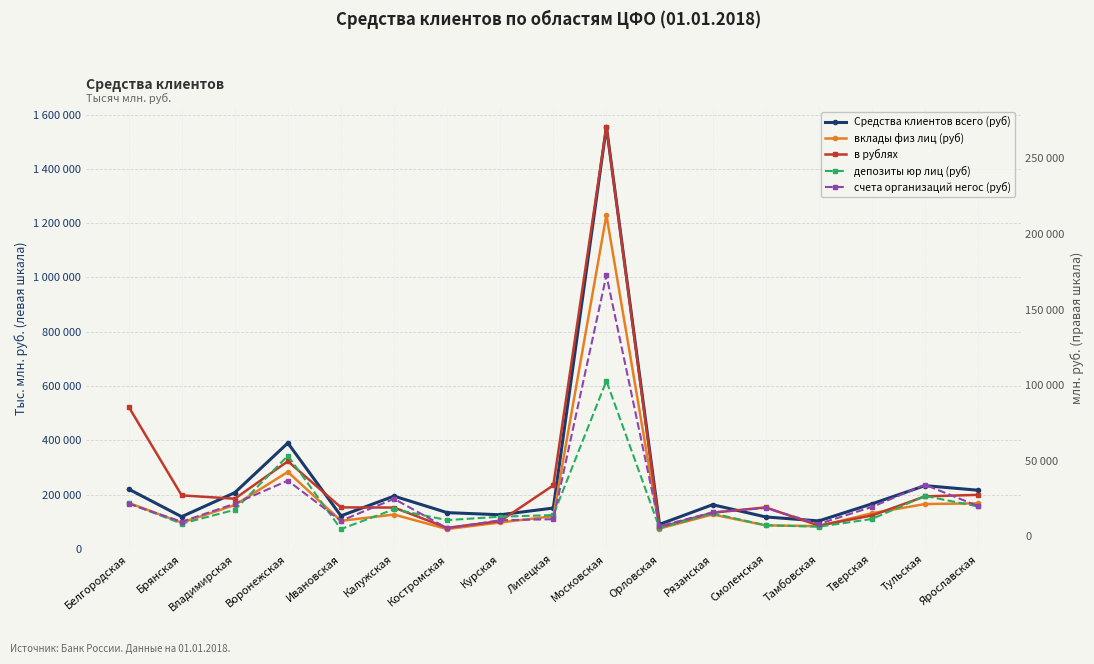

Between Костромская and Орловская, which is larger?

Костромская